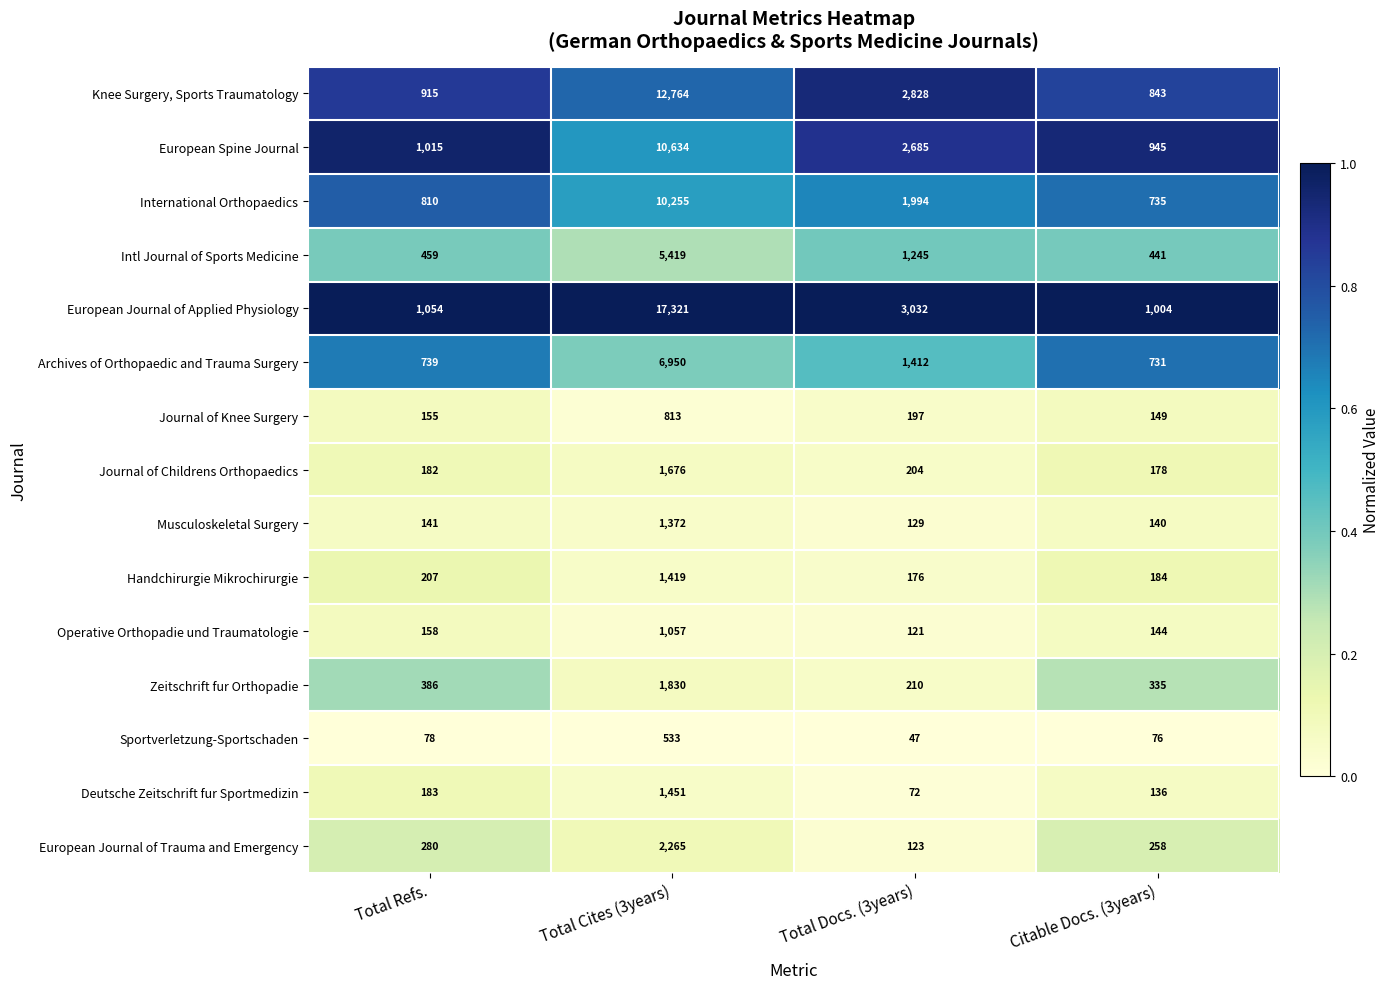

The Journal of Childrens Orthopaedics series shows 760 at Total Cites (3years). True or false?

False